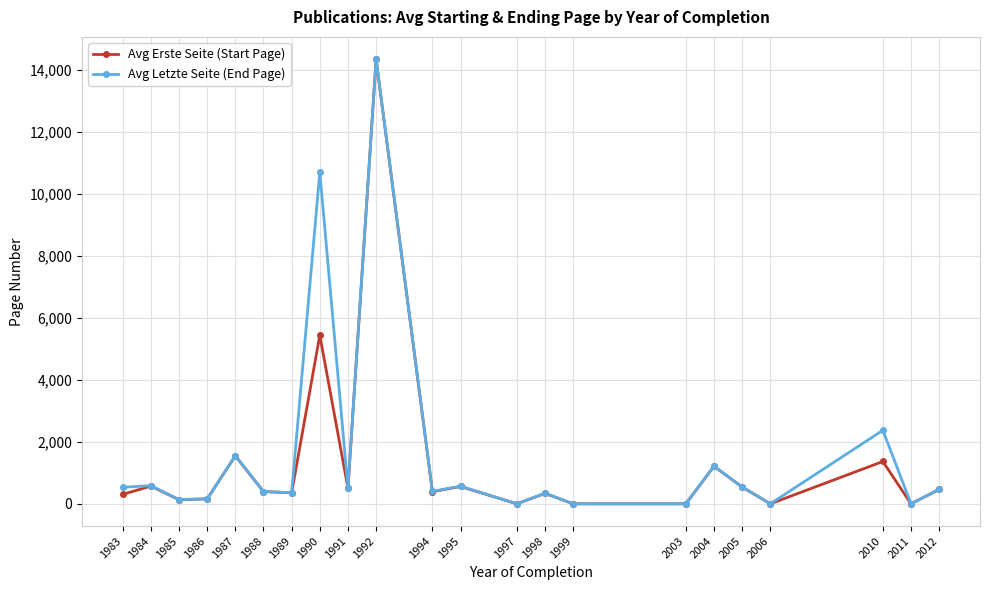

At which category is the sum across all series the highest?

1992